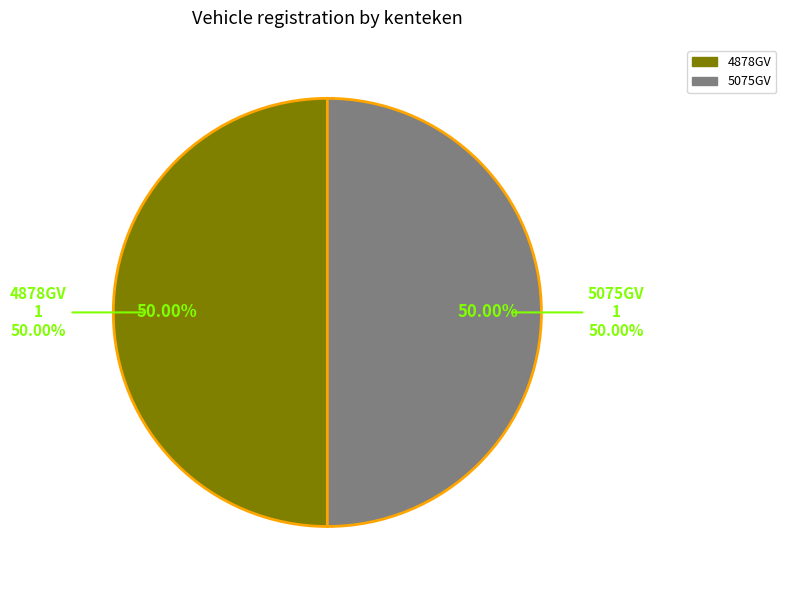

Is there any slice that represents more than half of the pie?

Yes